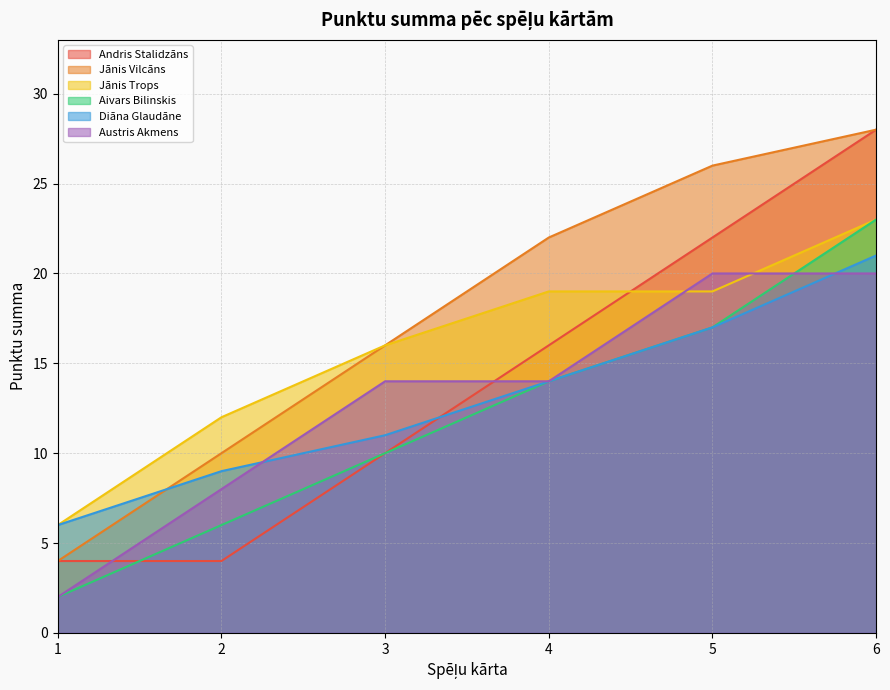

Which series has the largest total across all categories?

Jānis Vilcāns